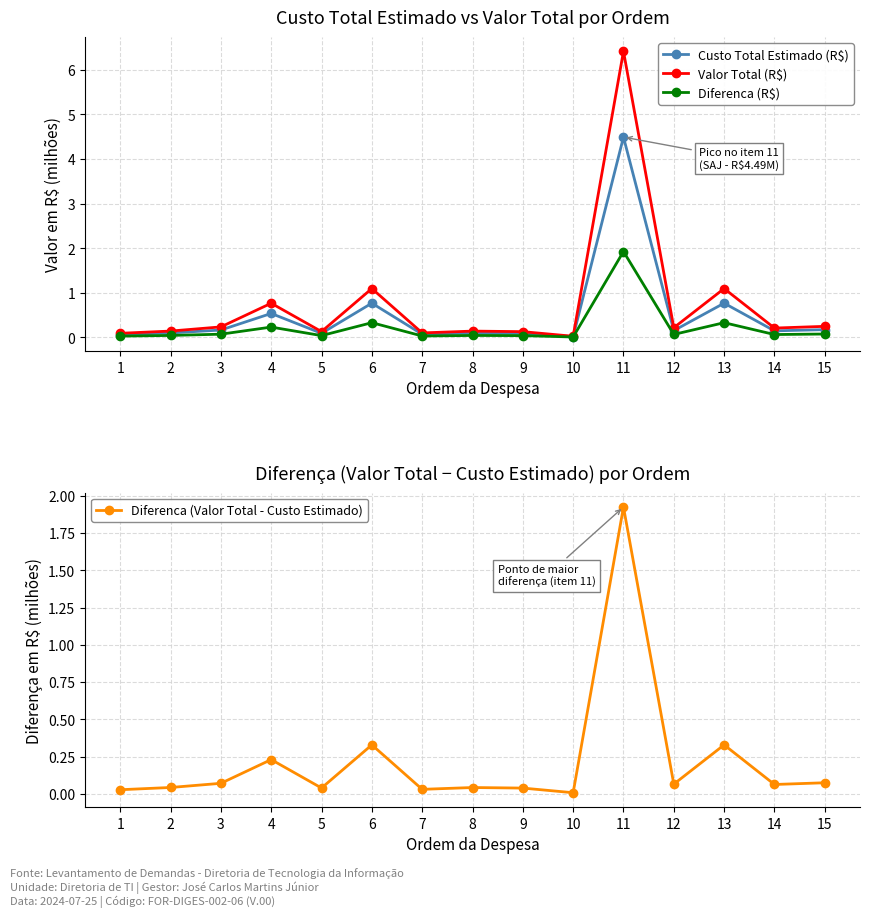

Reading right to left, extract all data points from this chart.

Custo Total Estimado (R$): 0.2	0.1	0.8	0.2	4.5	0.0	0.1	0.1	0.1	0.8	0.1	0.5	0.2	0.1	0.1
Valor Total (R$): 0.2	0.2	1.1	0.2	6.4	0.0	0.1	0.1	0.1	1.1	0.1	0.8	0.2	0.1	0.1
Diferenca (R$): 0.1	0.1	0.3	0.1	1.9	0.0	0.0	0.0	0.0	0.3	0.0	0.2	0.1	0.0	0.0
Diferenca (Valor Total - Custo Estimado): 0.1	0.1	0.3	0.1	1.9	0.0	0.0	0.0	0.0	0.3	0.0	0.2	0.1	0.0	0.0